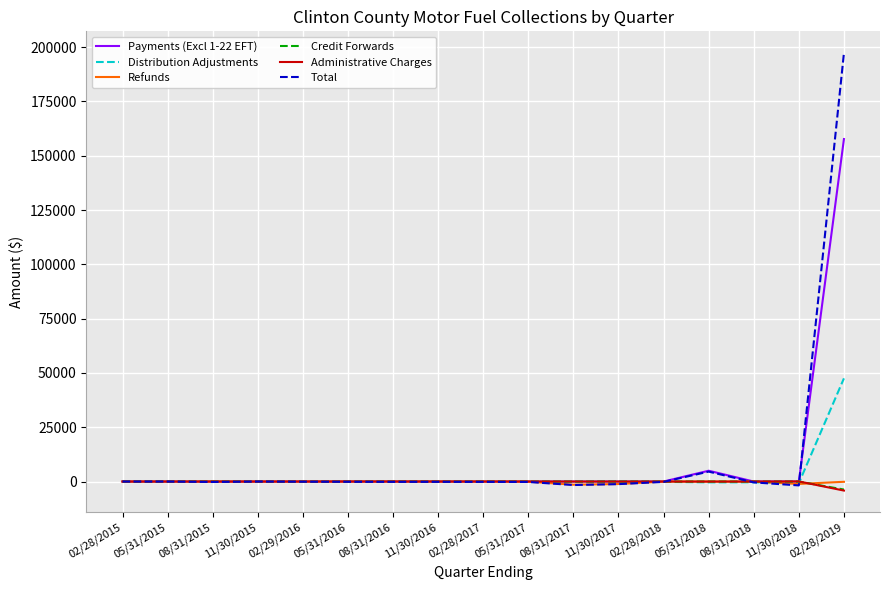

At which label is Total closest to 97727?

05/31/2018